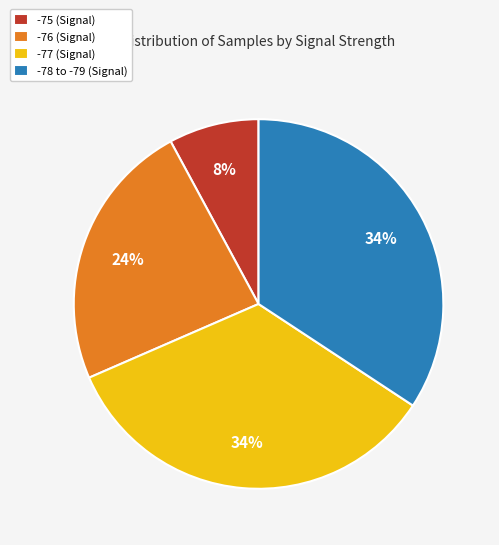

Approximately how many times larger is the value at -76 (Signal) compared to -77 (Signal)?

0.7